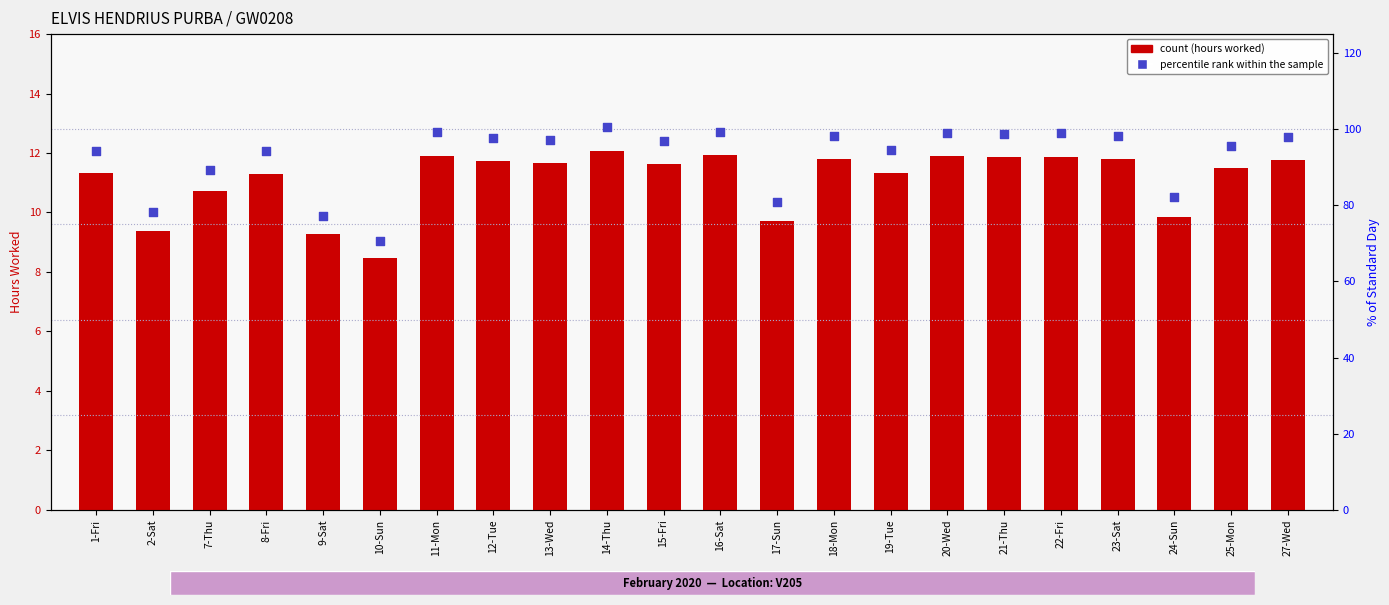

At how many categories does at least one series exceed 67?

22